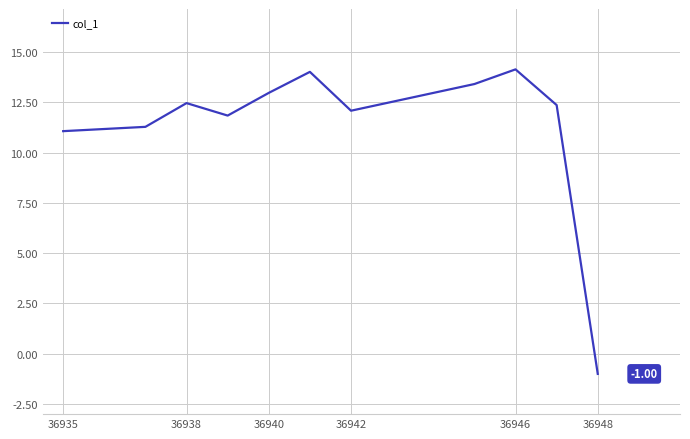

What is the difference between the maximum and minimum values?

15.1